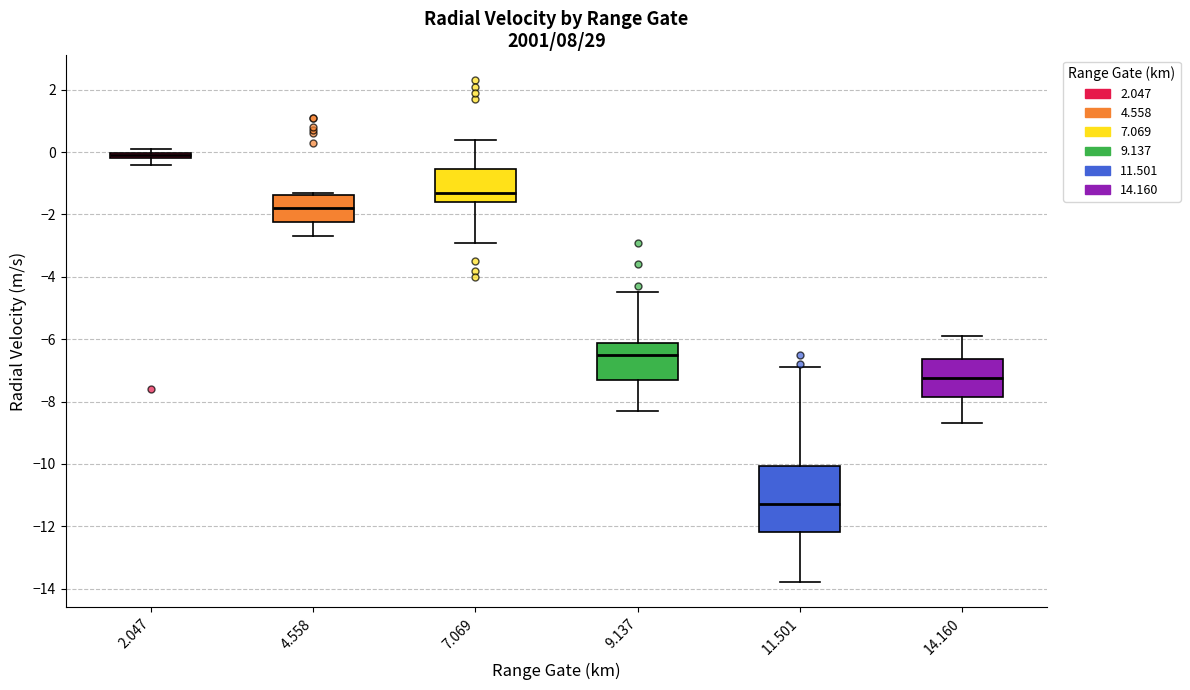

Which box has the highest median line?

2.047